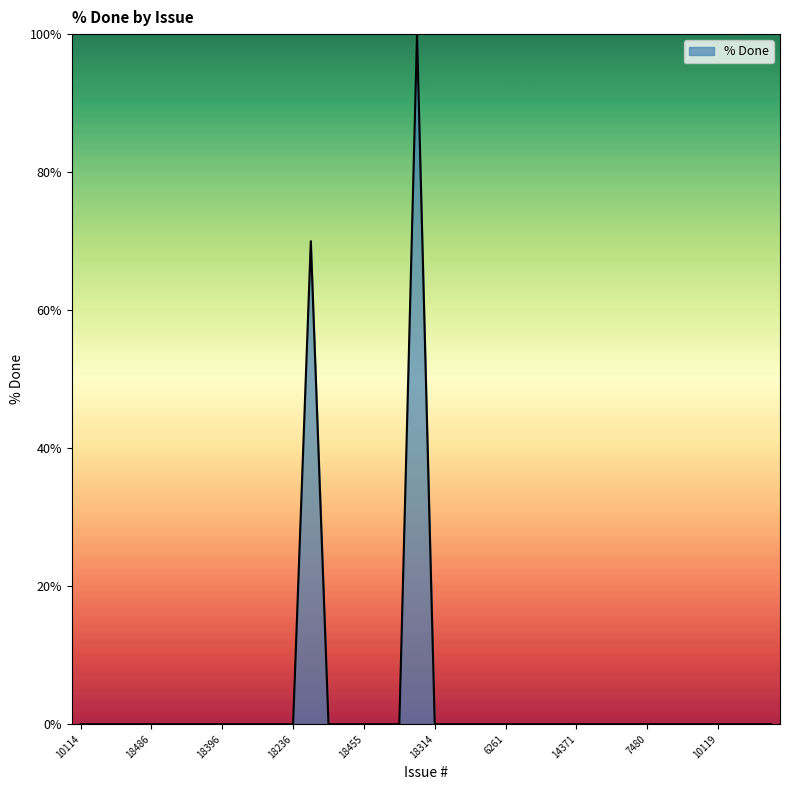

What is the maximum value shown in the chart?

100